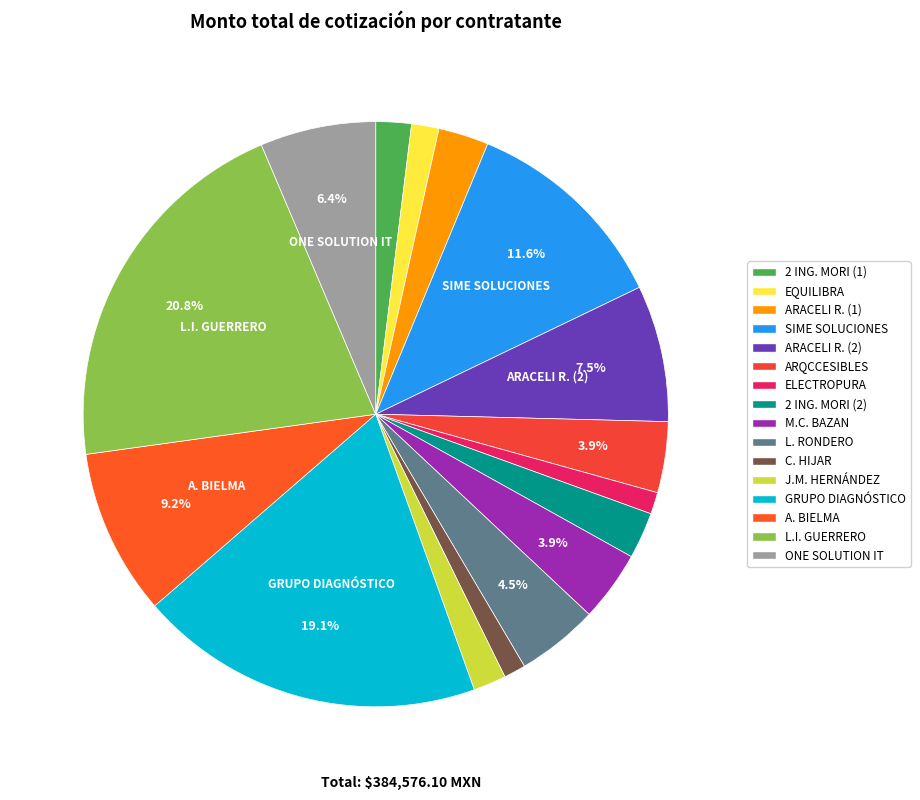

Count the number of slices in the pie.

16